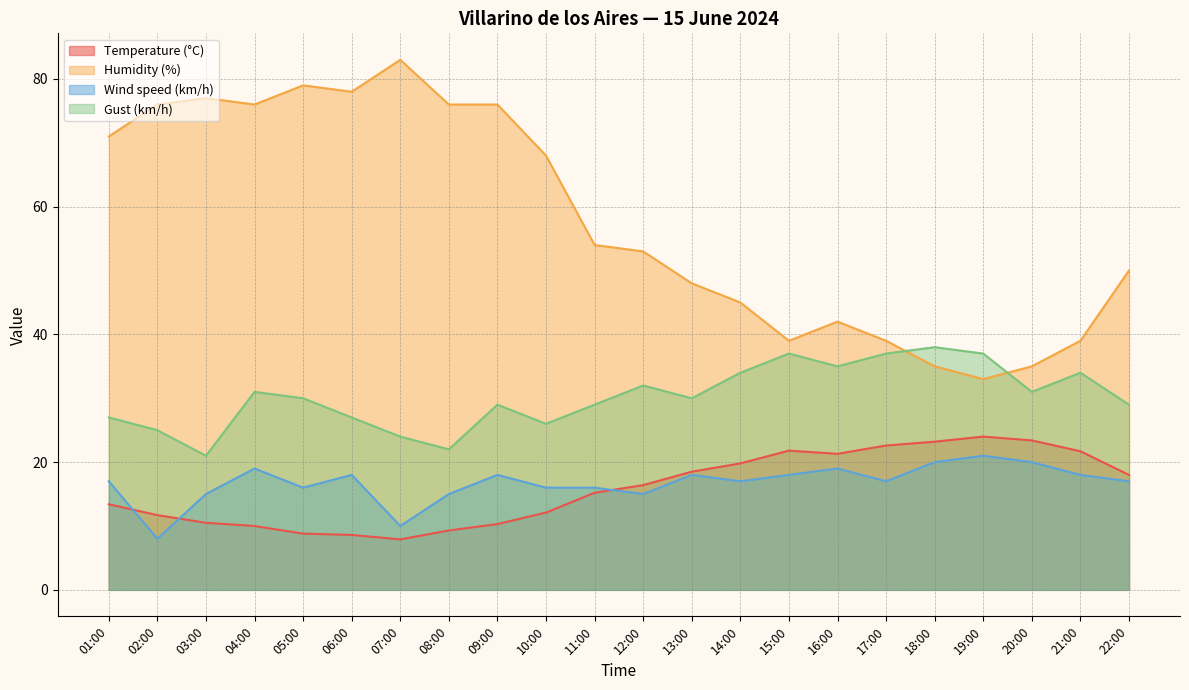

What is the sum of the Humidity (%) values at 21:00 and 19:00?

72.0